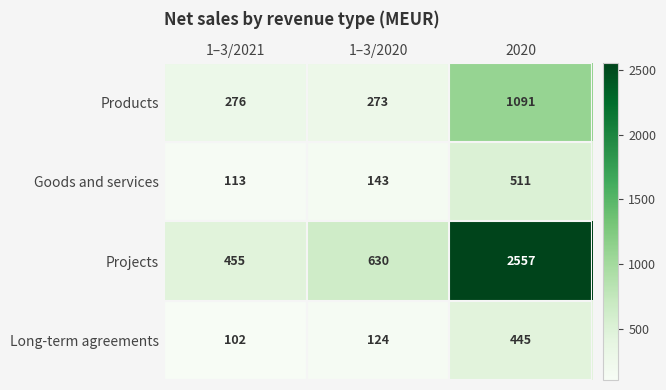

What is the approximate value of Goods and services at 1–3/2021, to the nearest 10?

110